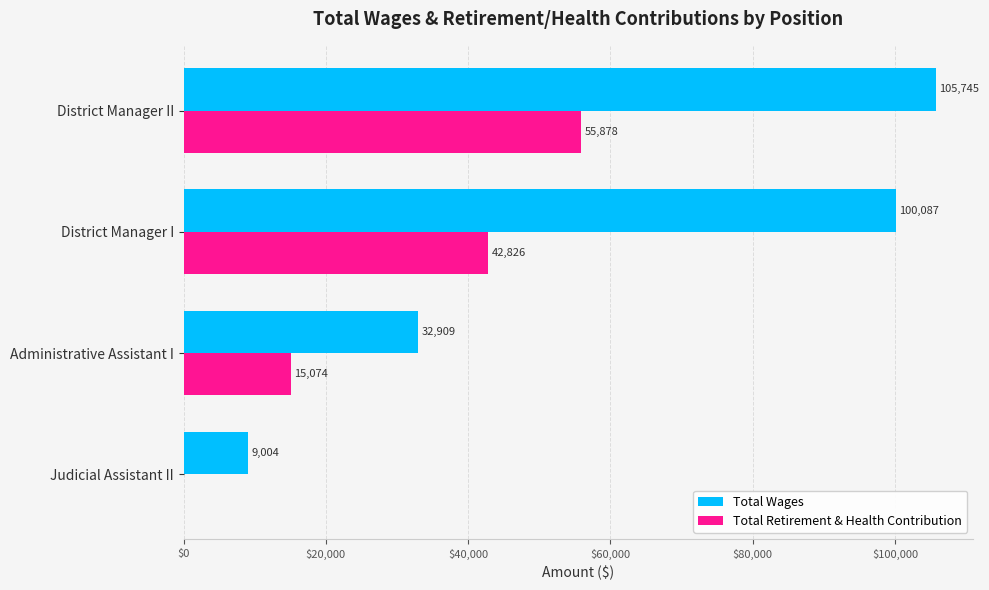

What is the maximum value shown in the chart?

105745